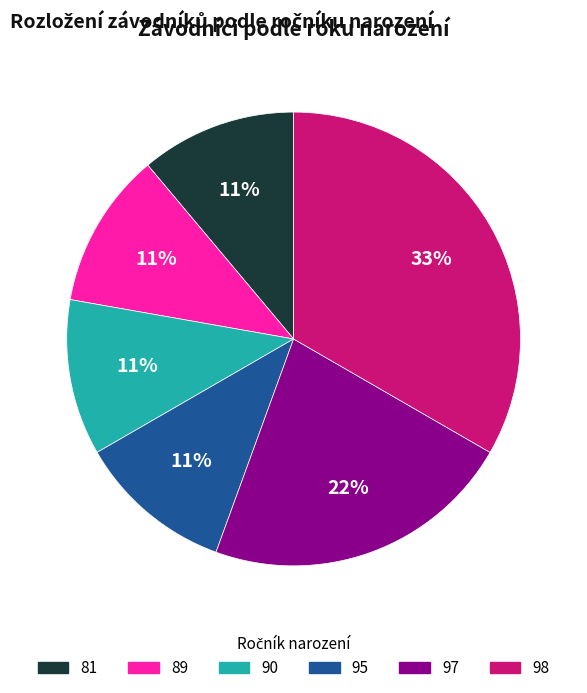

To the nearest percent, what is the average slice percentage?

17%